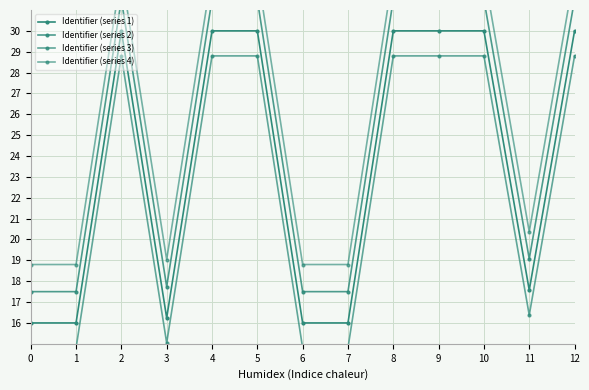

Which series has the widest spread of values?

Identifier (series 1)